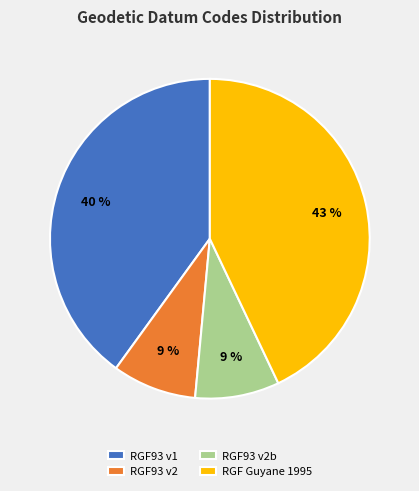

Between RGF Guyane 1995 and RGF93 v1, which is larger?

RGF Guyane 1995